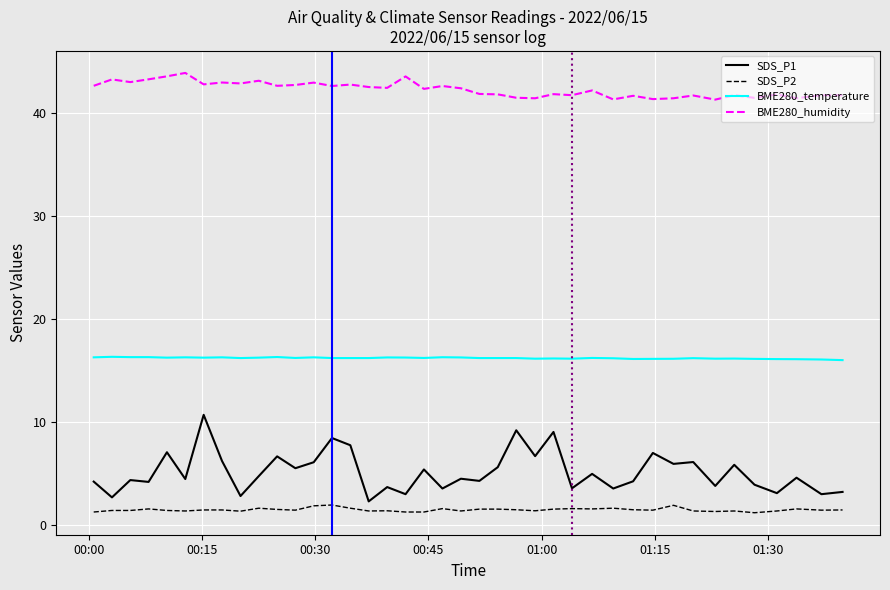

Count the number of data series in this chart.

4